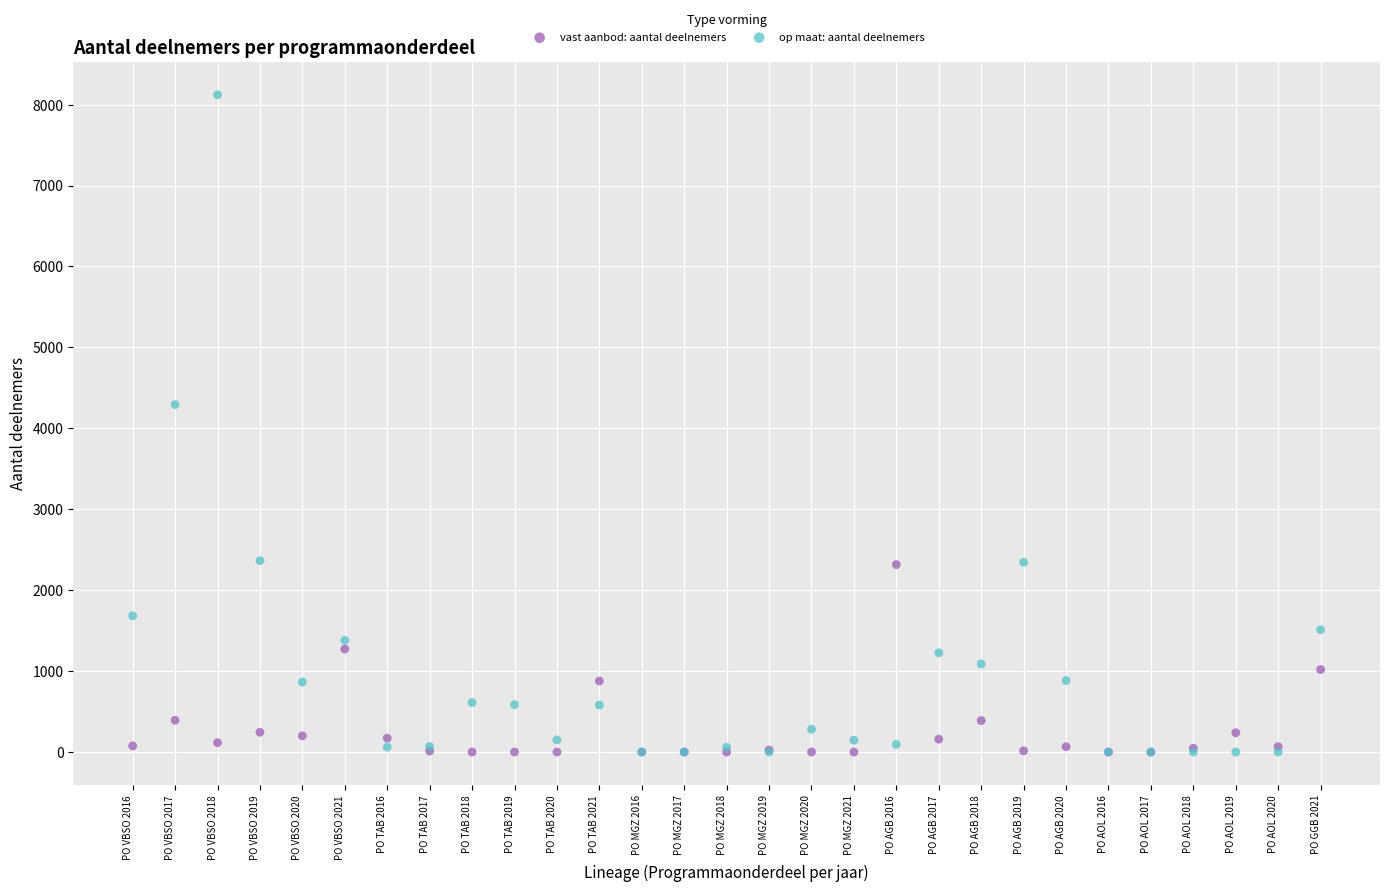

Across all series, what Y value is closest to 4061?

4293